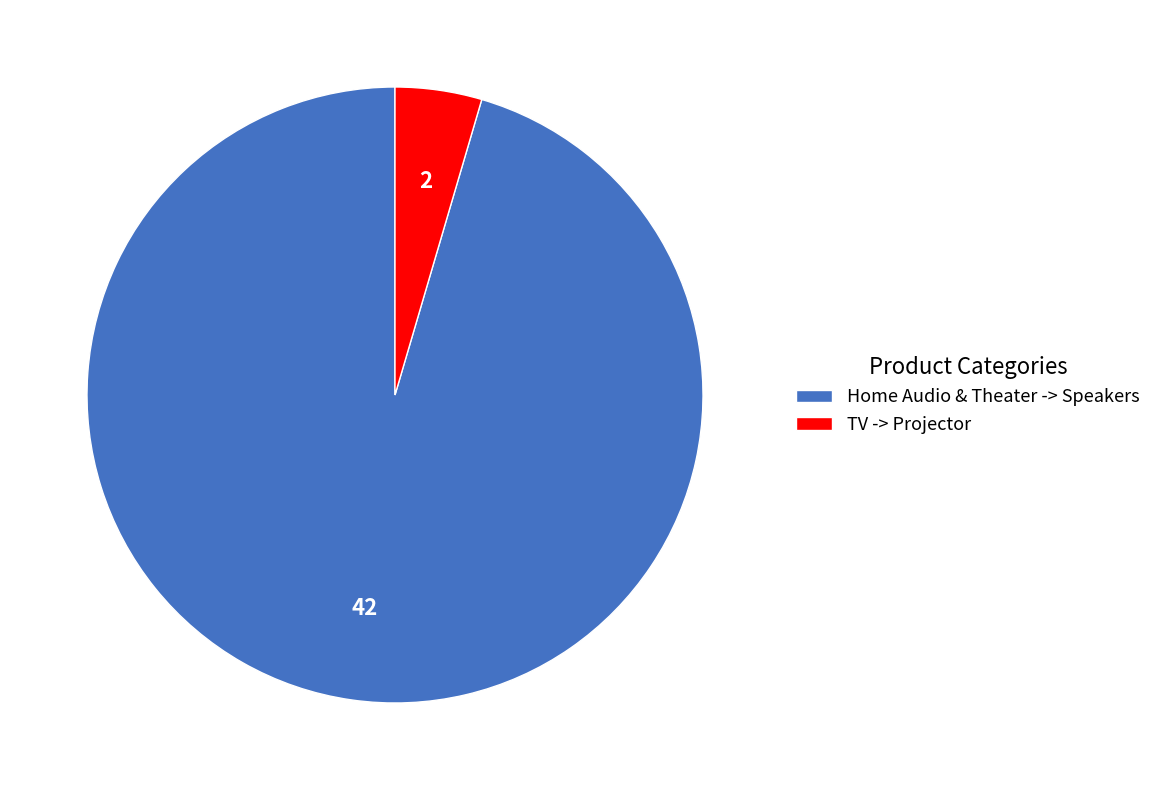

How many segments does this pie chart have?

2